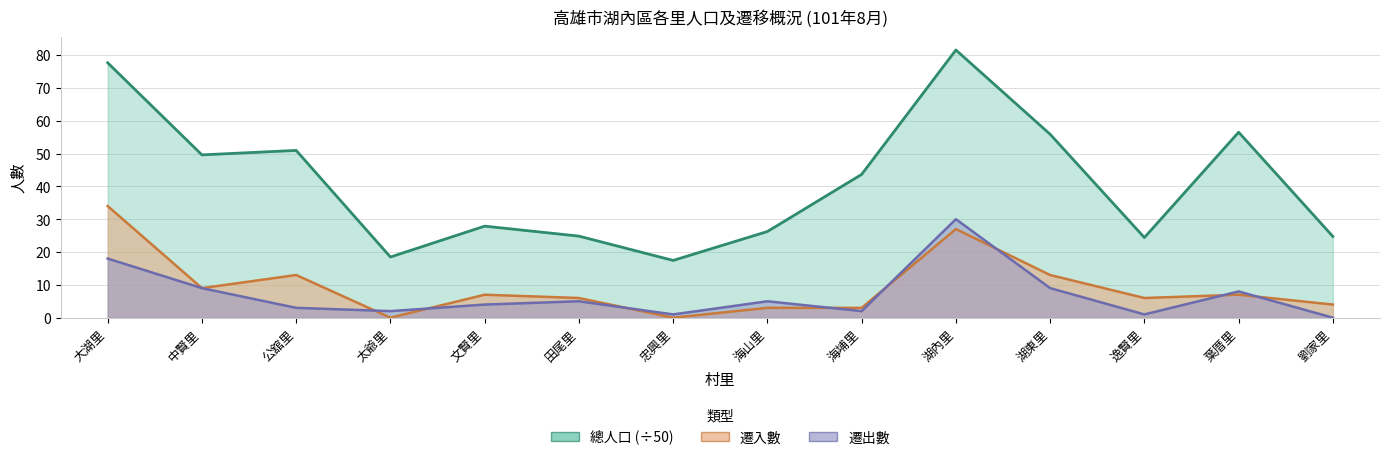

How many values in 遷出數 are above zero?

13